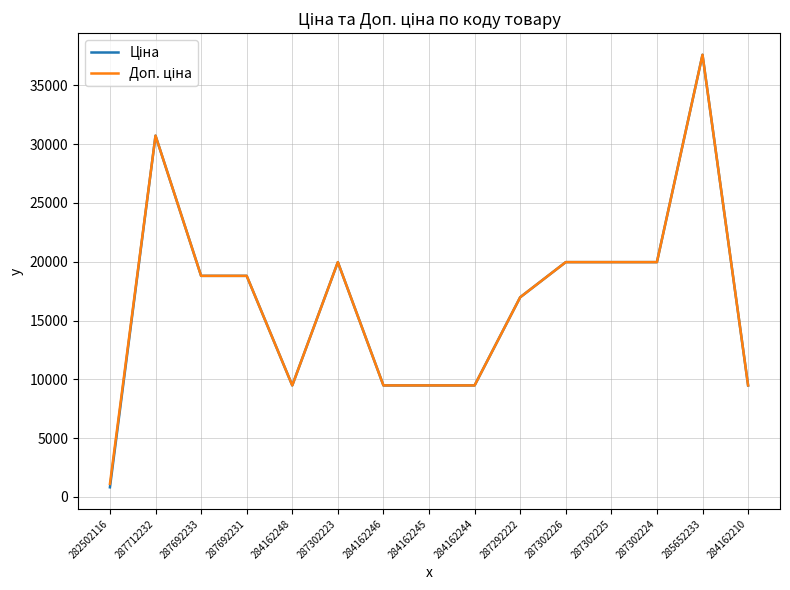

What is the total value across all series at 287692231?

37593.6